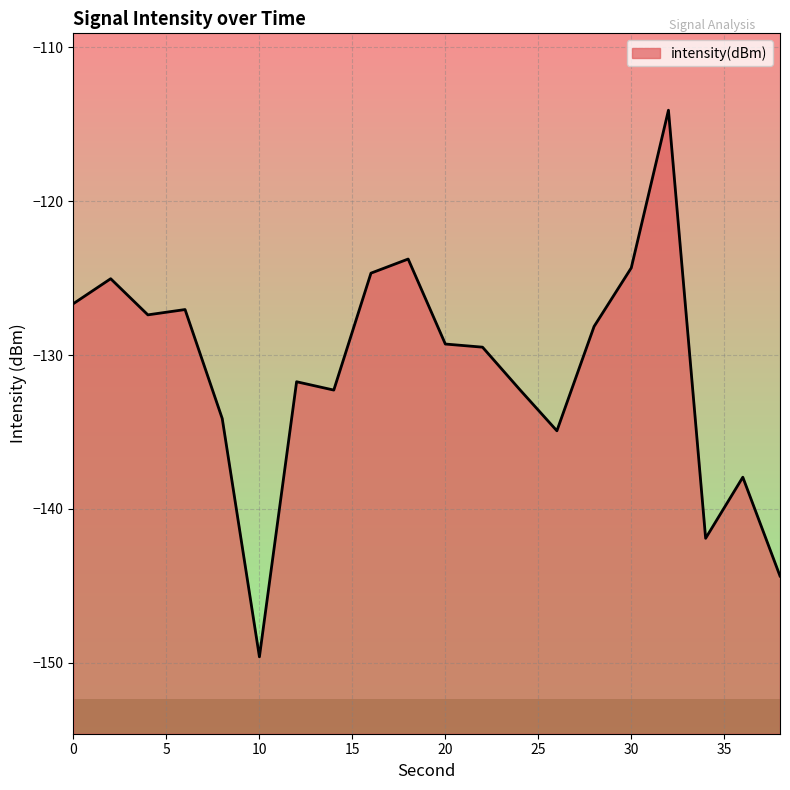

How many points are lower than both their immediate neighbors (excluding endpoints)?

5